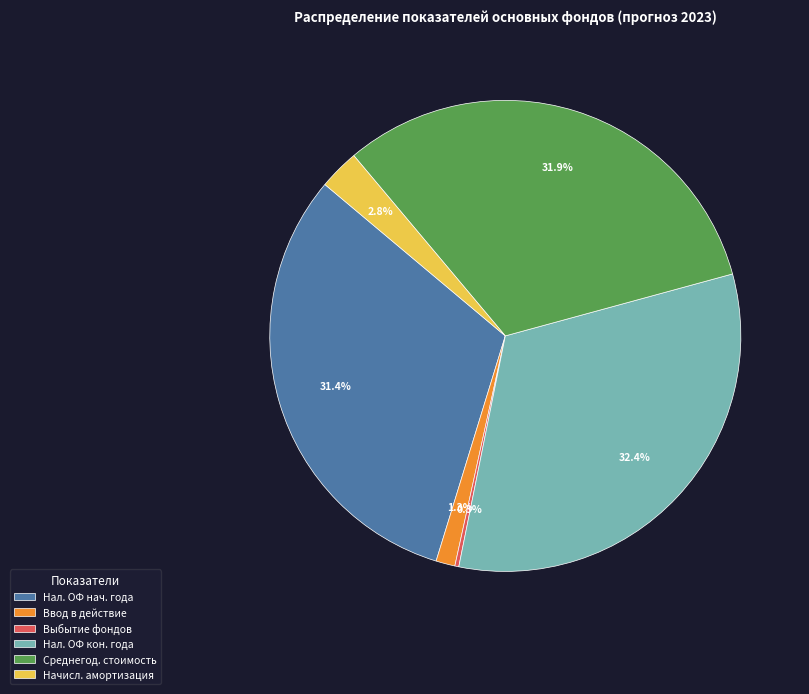

Between Ввод в действие and Начисл. амортизация, which is larger?

Начисл. амортизация